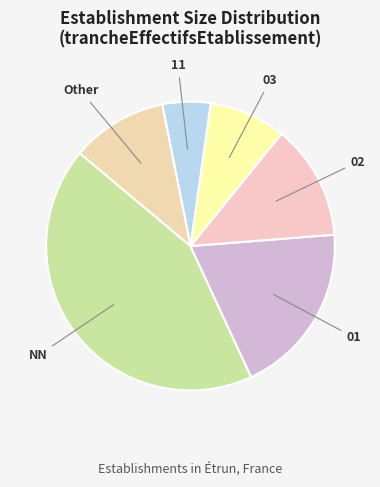

Is Other the majority of the pie?

No